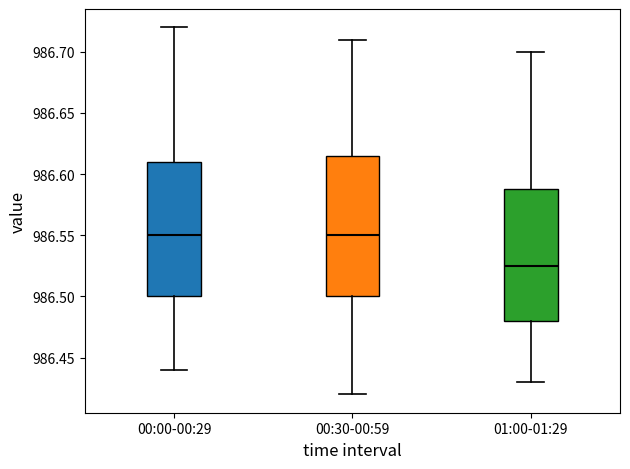

Reading left to right, transcribe this box plot: for each box, give where its median line is, the range the box spans, and where its two whiskers end, as read against the y-axis. The values are not printed on the chart, so give them approximately, as read against the axis.

00:00-00:29: median 986.550, box 986.500 to 986.610, whiskers 986.440 to 986.720
00:30-00:59: median 986.550, box 986.500 to 986.615, whiskers 986.420 to 986.710
01:00-01:29: median 986.525, box 986.480 to 986.590, whiskers 986.430 to 986.700